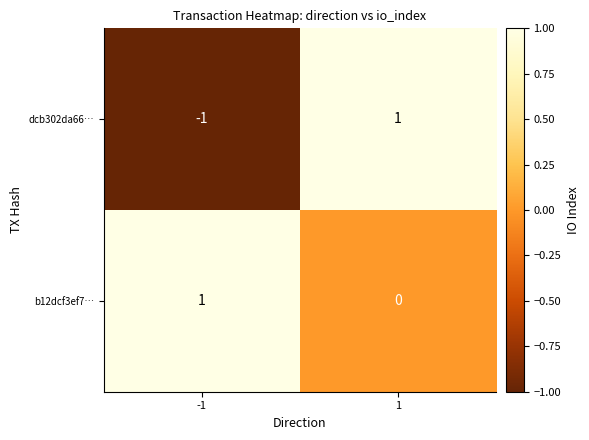

How many data points in dcb302da66… are less than 1?

1